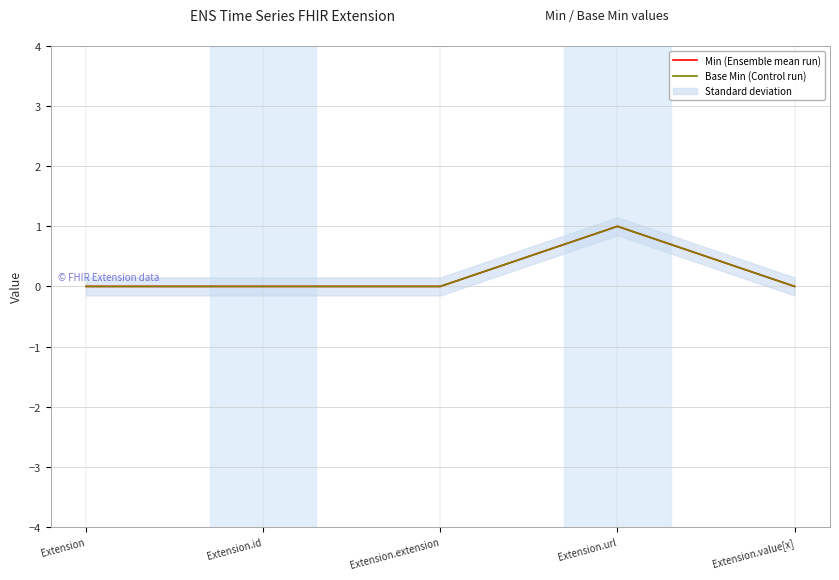

What is the difference between the maximum and minimum values in the Min (Ensemble mean run) series?

1